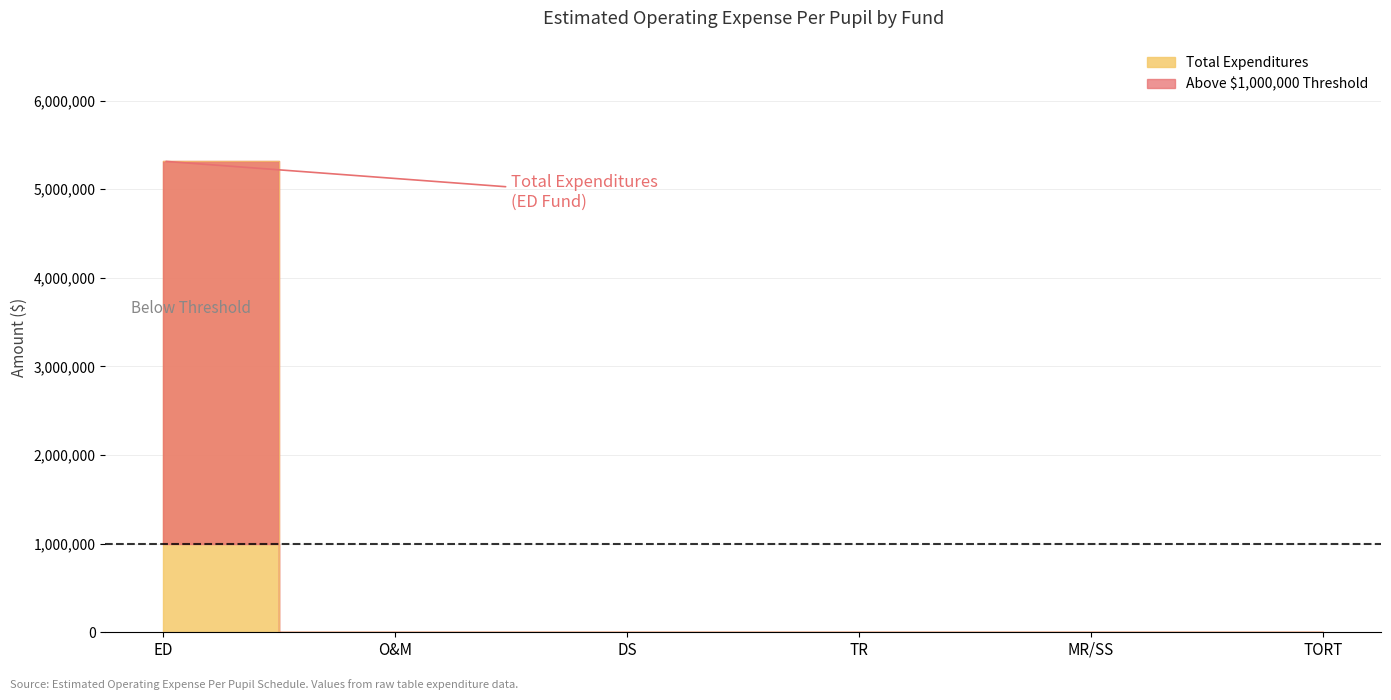

List the labels in order of value, smallest first.

O&M, DS, TR, MR/SS, TORT, ED